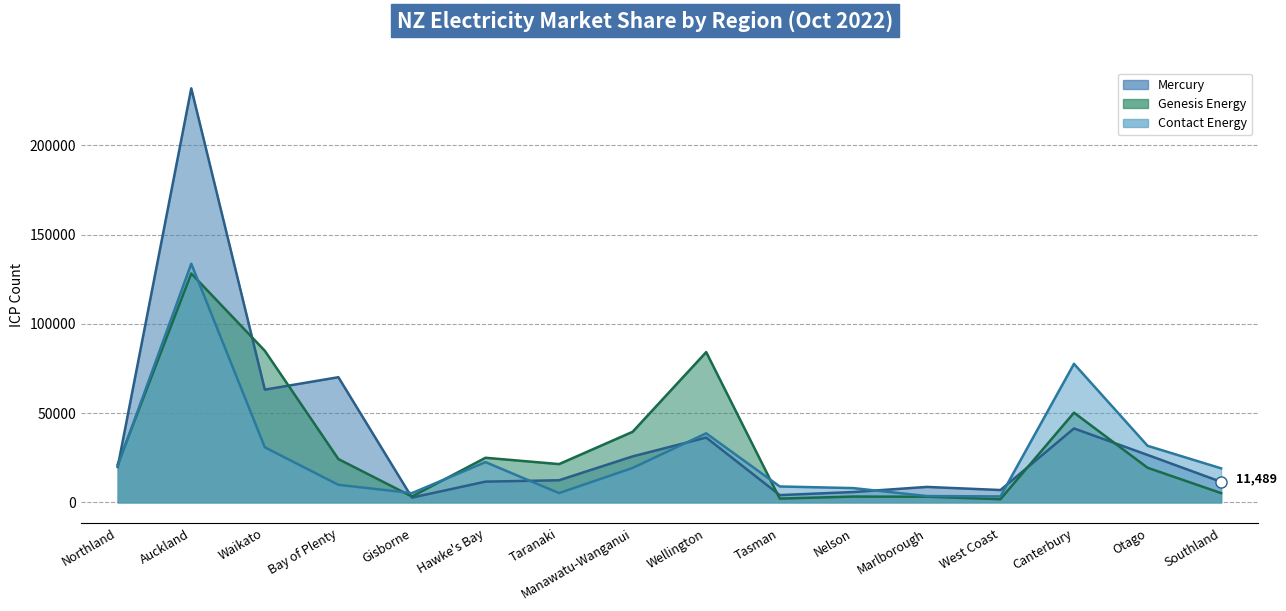

What is the average value of the Genesis Energy series?

32318